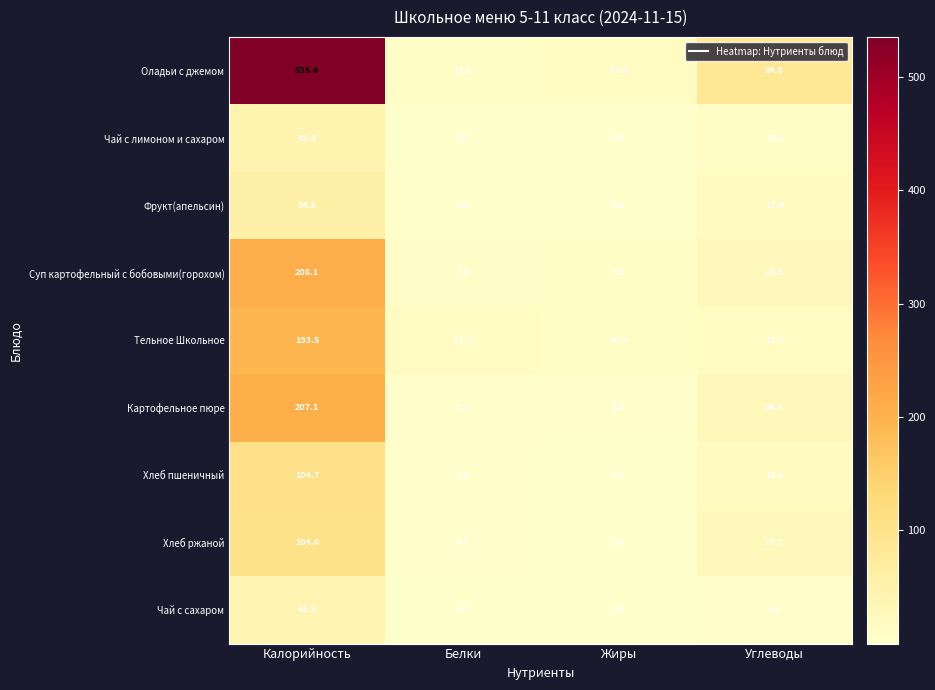

Between Белки and Углеводы, which series saw the biggest shift?

Оладьи с джемом